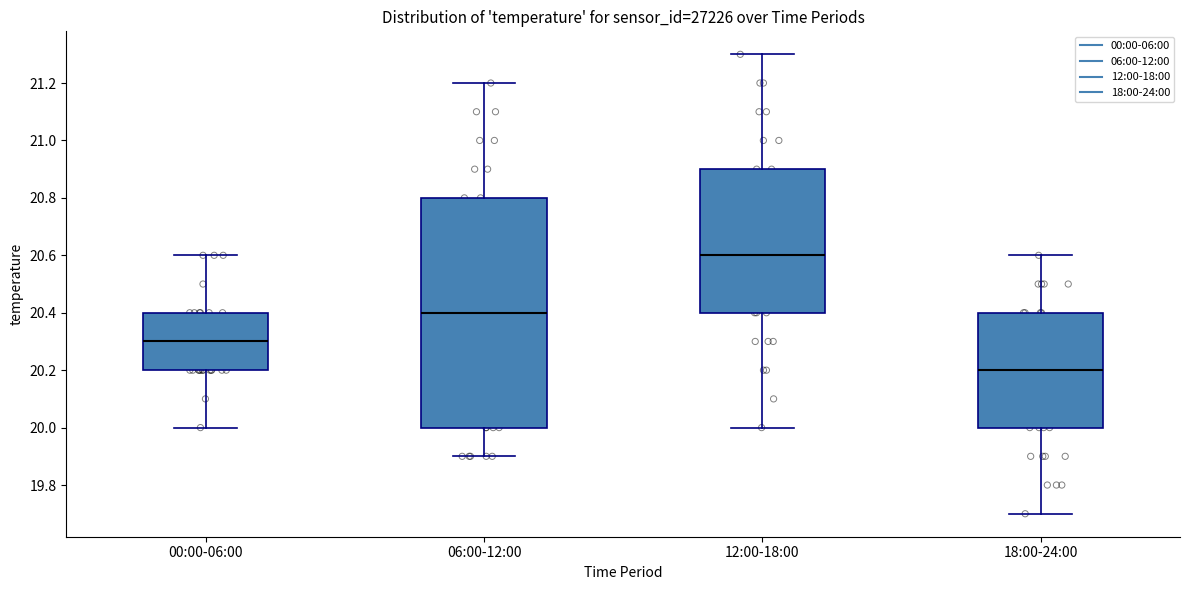

Where is the lower edge of the box for 06:00-12:00 on the y-axis? The values are not printed on the chart, so give them approximately, as read against the axis.

20.0